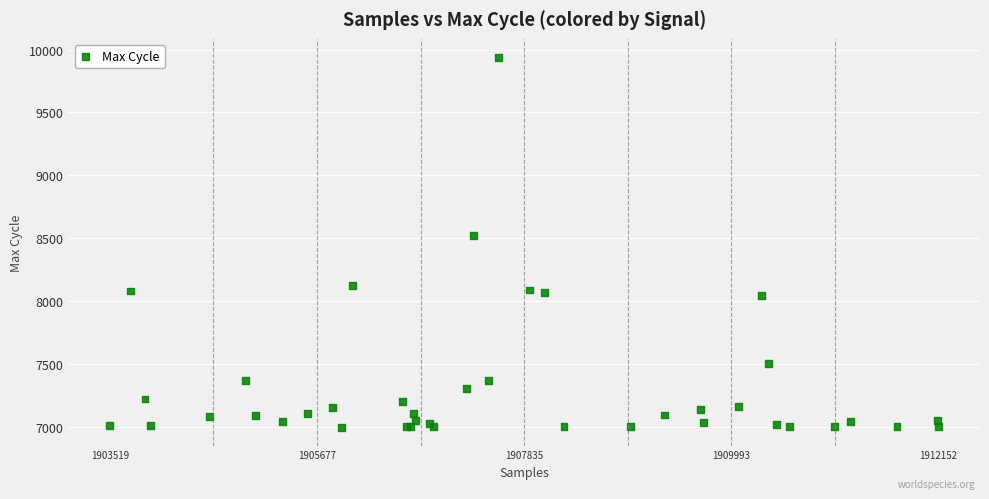

What Y value in the scatter plot is closest to 8469?

8520